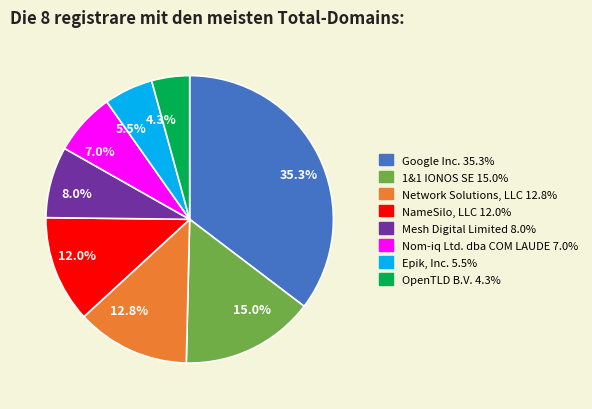

Which slice is the smallest?

OpenTLD B.V.